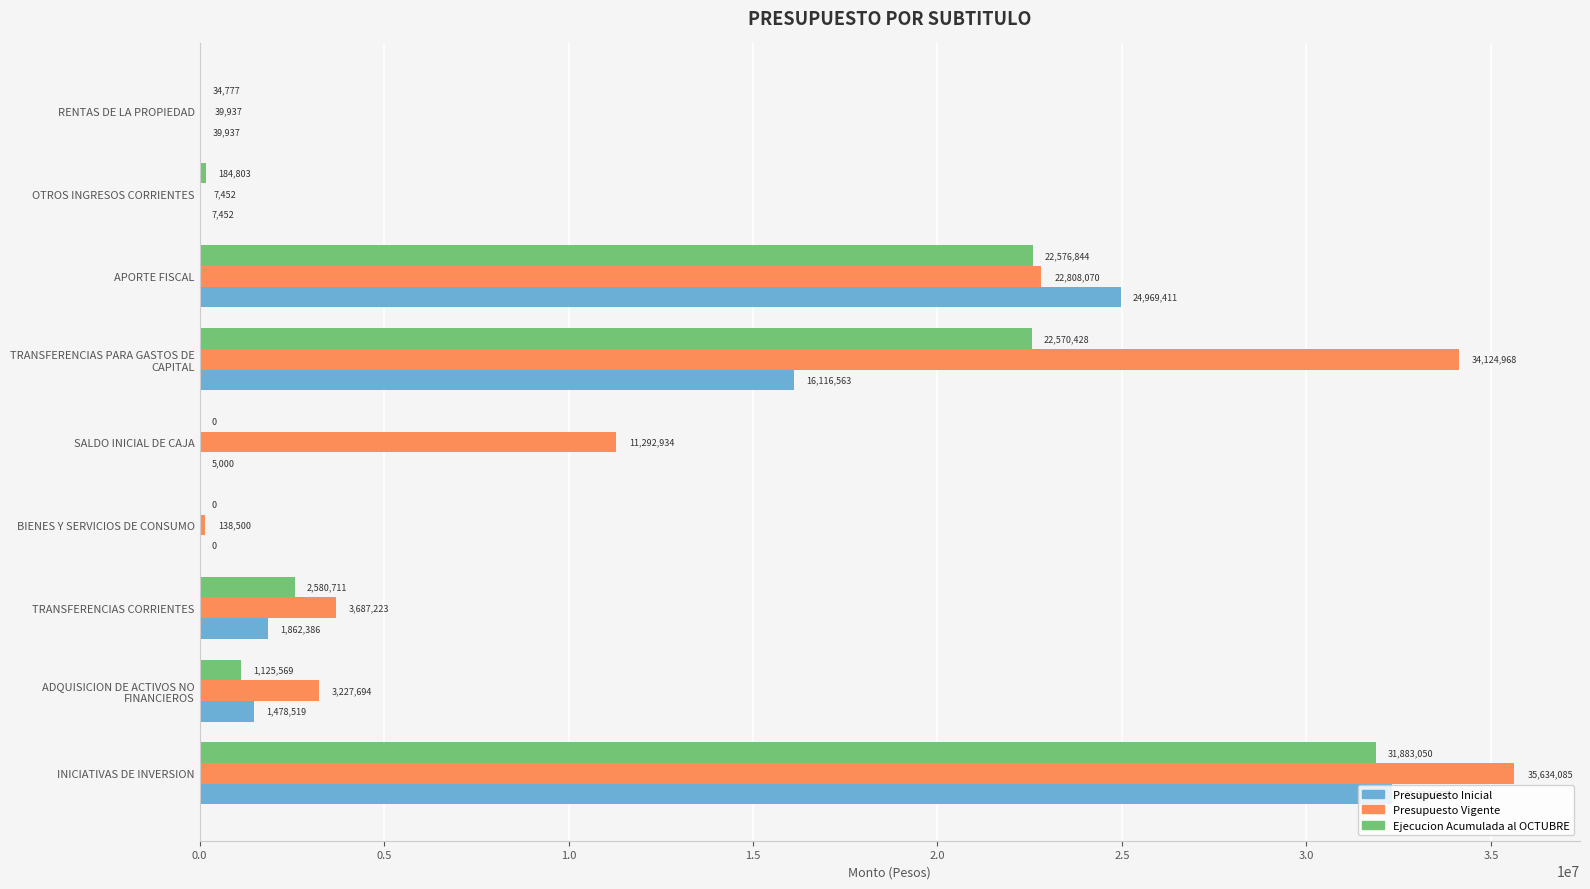

True or false: Presupuesto Vigente has a value of 58565258 at INICIATIVAS DE INVERSION.

False